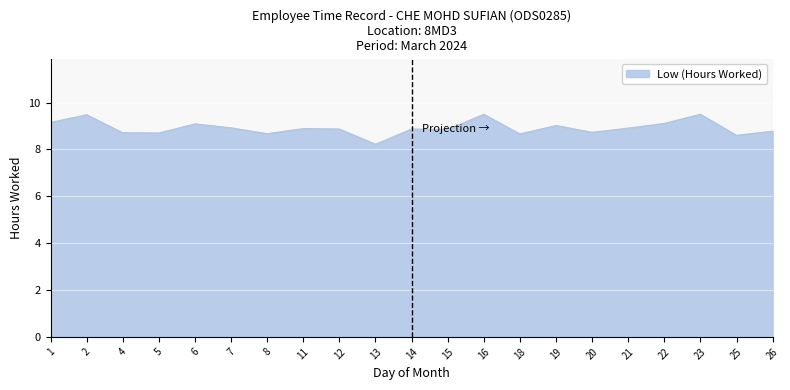

What is the smallest value displayed?

8.2